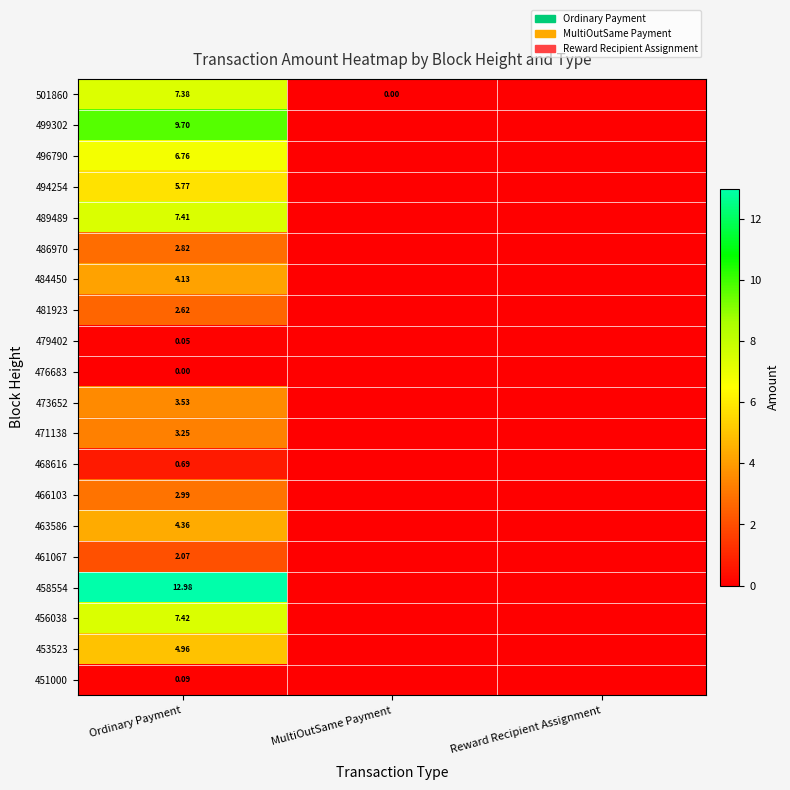

At which label does 471138 reach its minimum?

MultiOutSame Payment